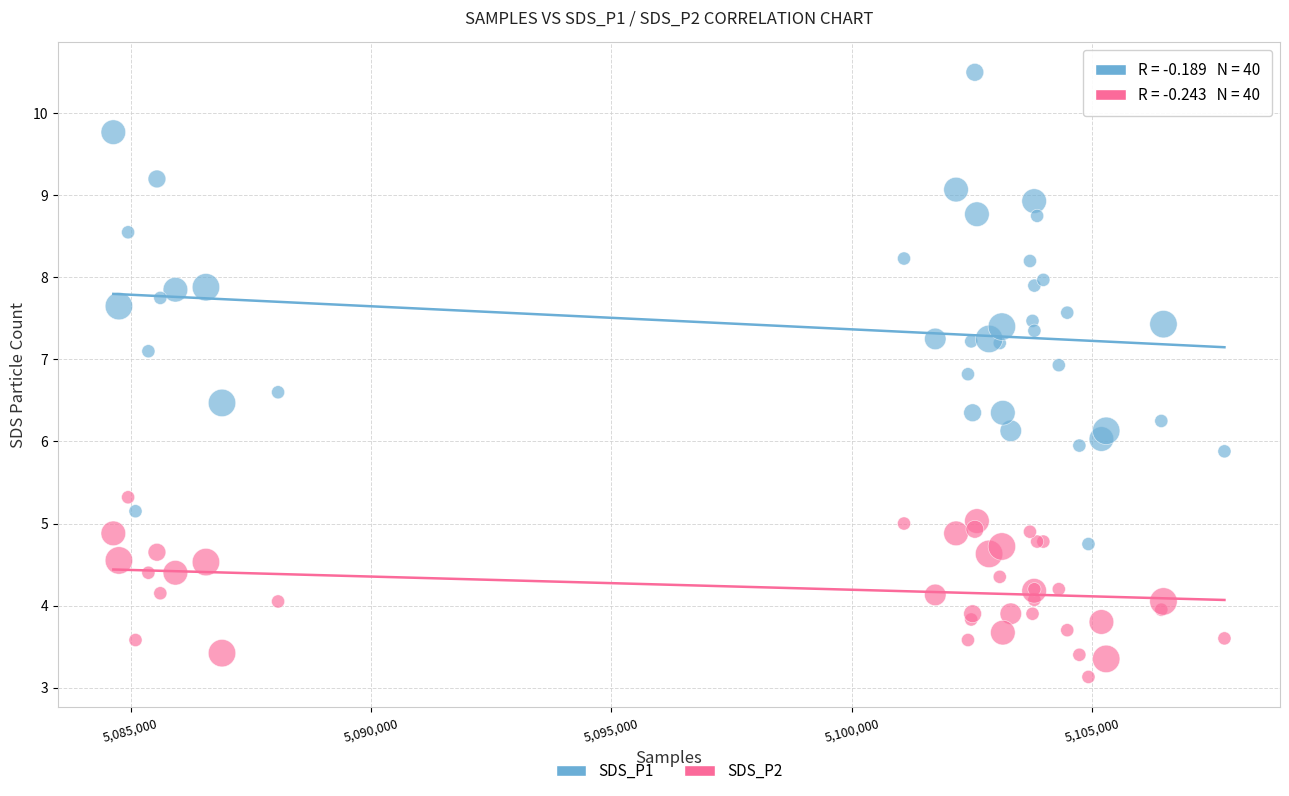

Which series has the largest Y range (max minus min)?

SDS_P1